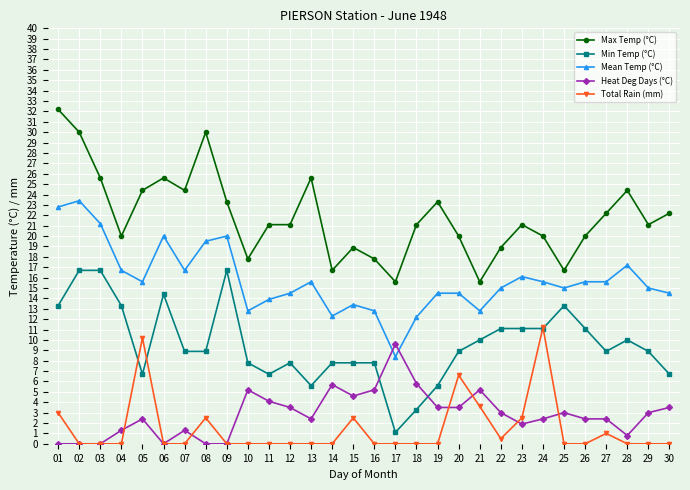

Between 06 and 17, which series saw the biggest shift?

Min Temp (°C)